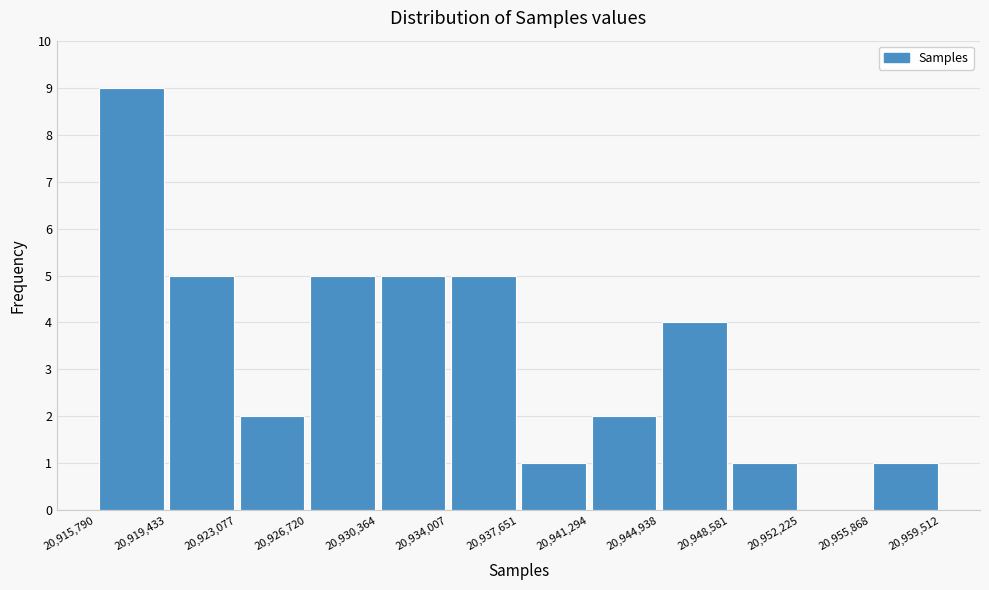

Reading left to right, transcribe this chart: for each bar, give the range it covers on the x-axis and its height. The values are not printed on the chart, so give them approximately, as read against the axis.

20,915,790 to 20,919,433: 9
20,919,433 to 20,923,077: 5
20,923,077 to 20,926,720: 2
20,926,720 to 20,930,364: 5
20,930,364 to 20,934,007: 5
20,934,007 to 20,937,651: 5
20,937,651 to 20,941,294: 1
20,941,294 to 20,944,938: 2
20,944,938 to 20,948,581: 4
20,948,581 to 20,952,225: 1
20,952,225 to 20,955,868: 0
20,955,868 to 20,959,512: 1